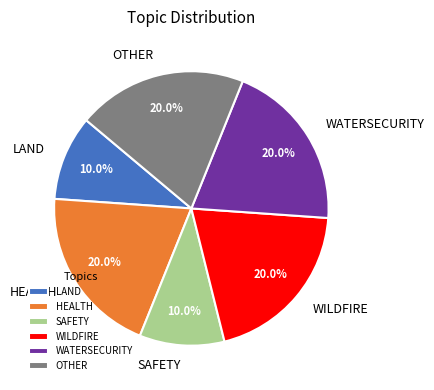

Do LAND and SAFETY together represent more than half of the pie?

No